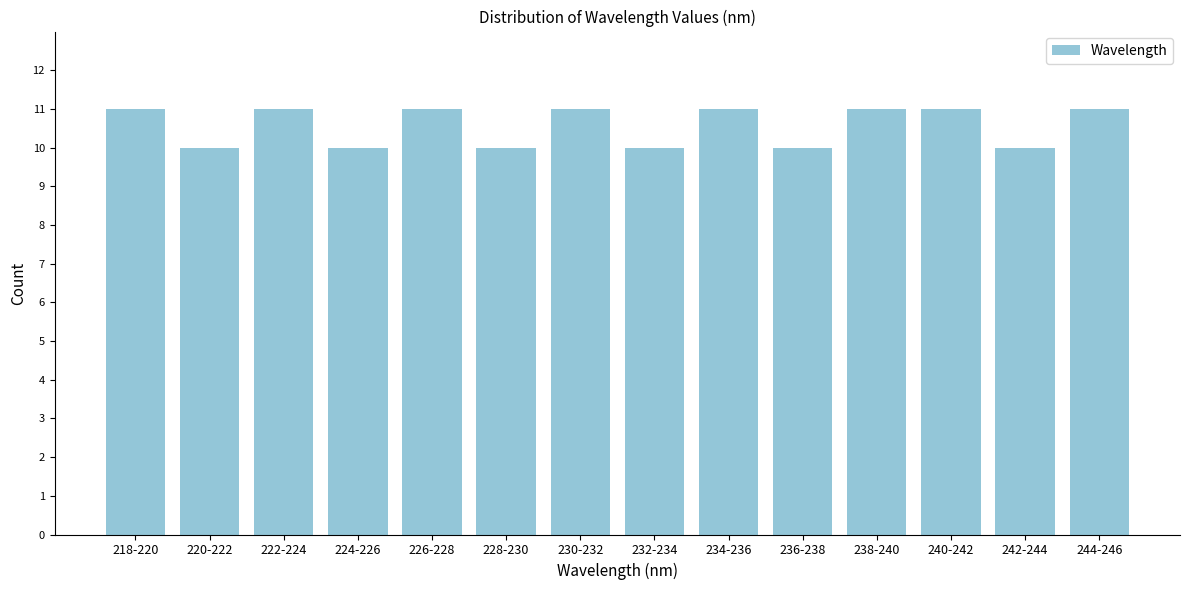

Reading left to right, transcribe all the data shown in this chart.

11	10	11	10	11	10	11	10	11	10	11	11	10	11